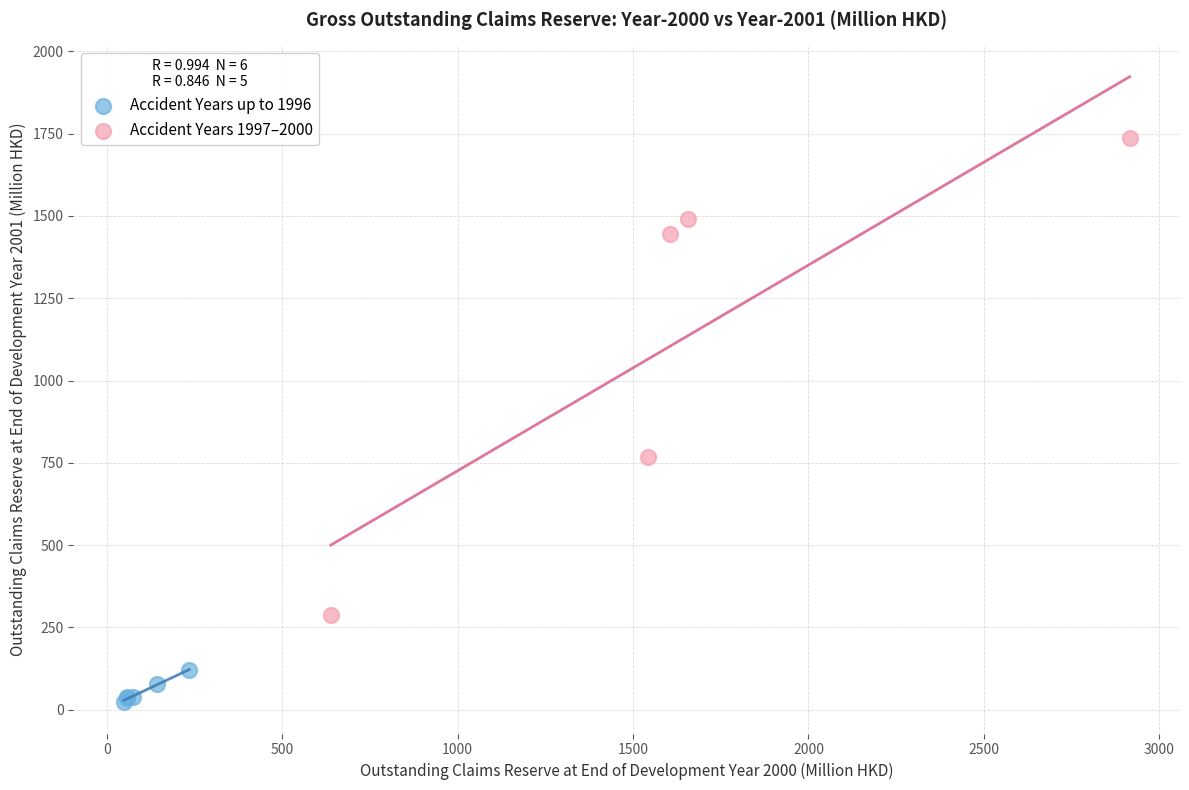

Which series has the widest spread of Y values?

Accident Years 1997–2000